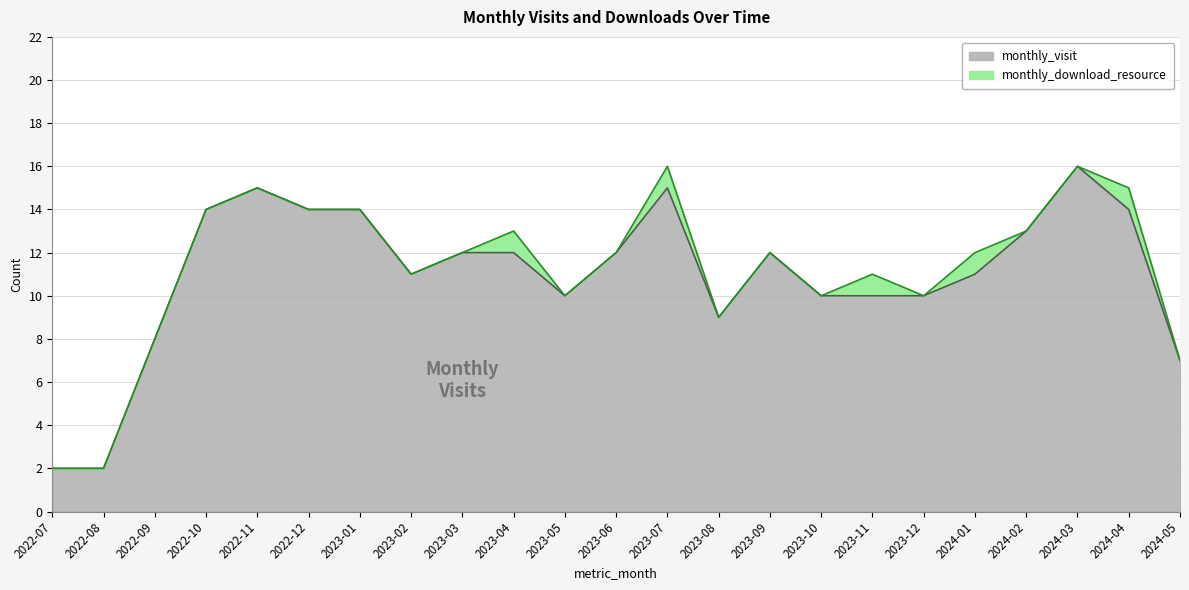

Does the chart have visible grid lines?

Yes